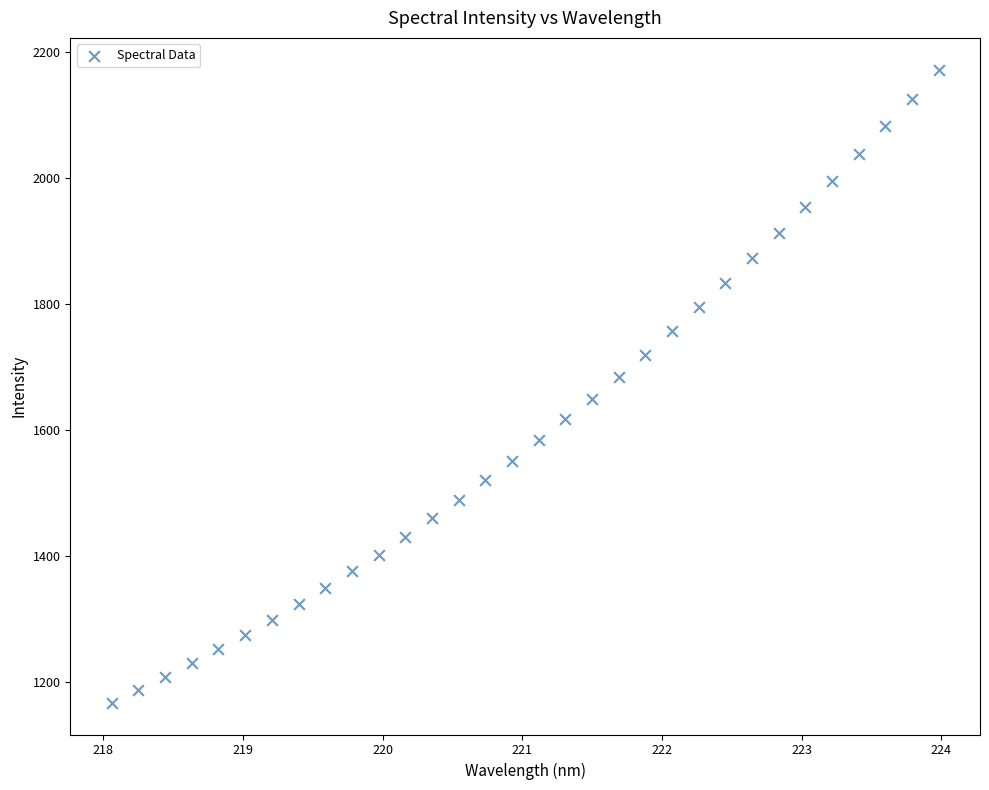

What is the range of X values (max minus min)?

5.9